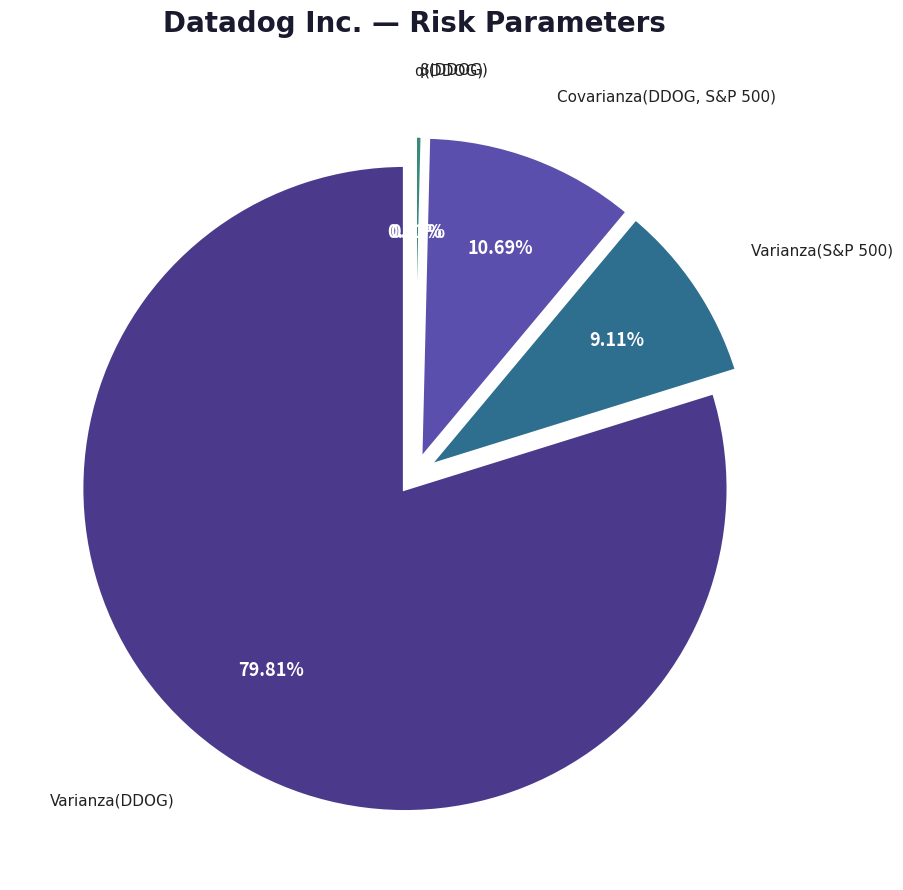

Does Varianza(DDOG) account for over 50% of the chart?

Yes